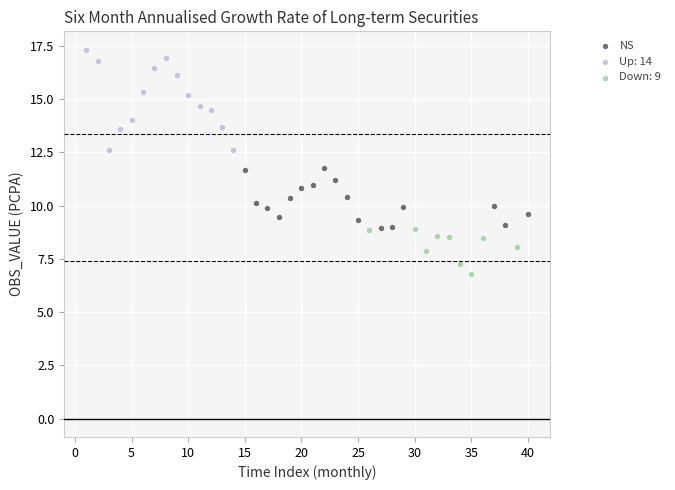

Which series has the widest spread of Y values?

Up: 14